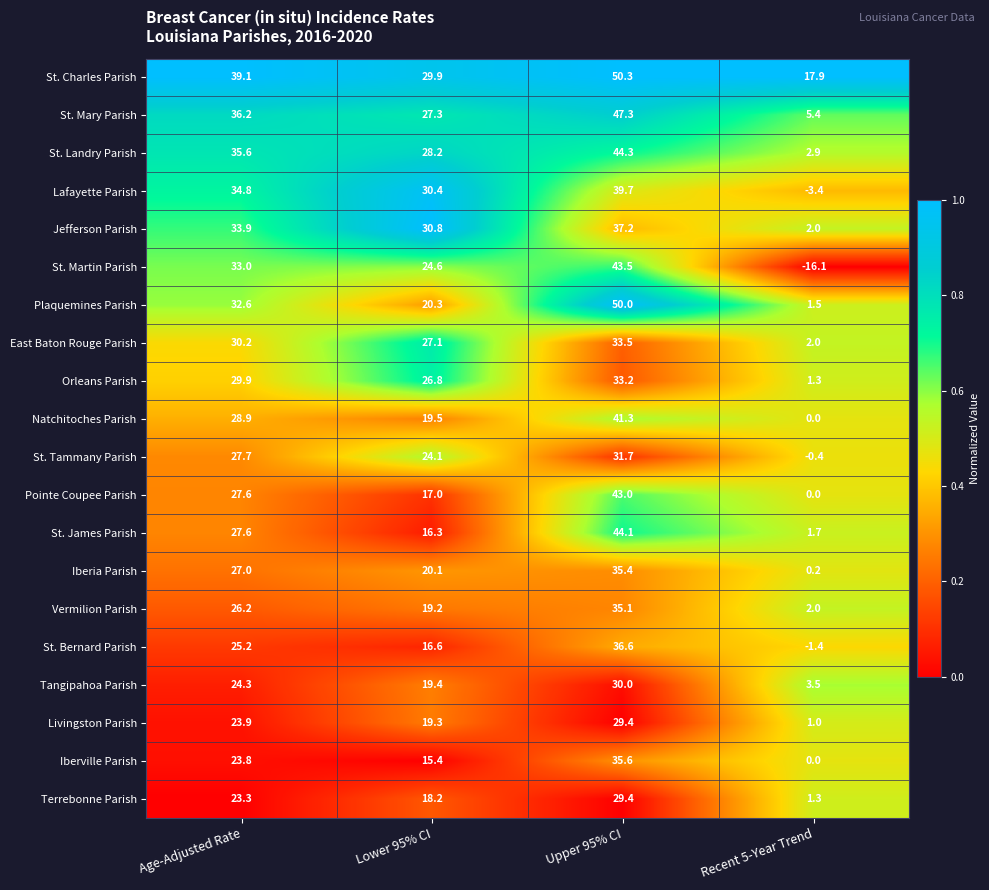

Which series has the largest total across all categories?

St. Charles Parish